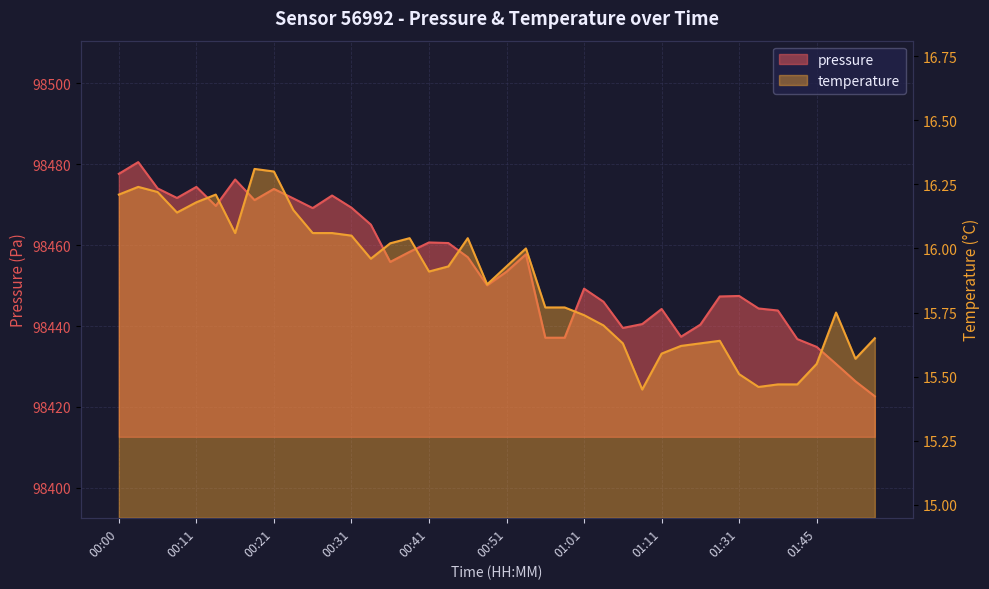

Rank the series at 00:51 from highest to lowest value.

pressure, temperature